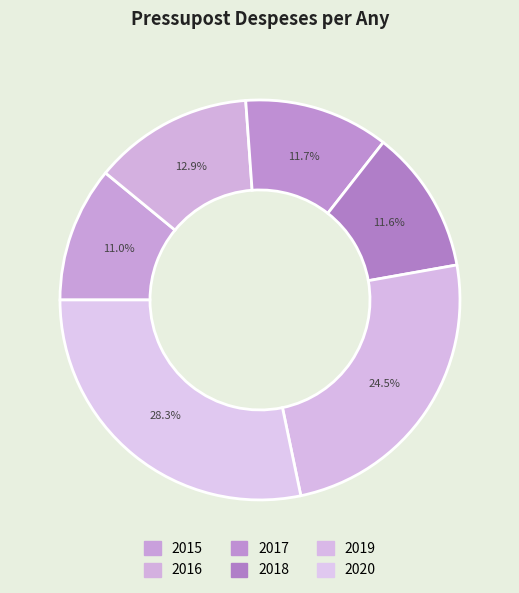

How many slices are in this pie chart?

6